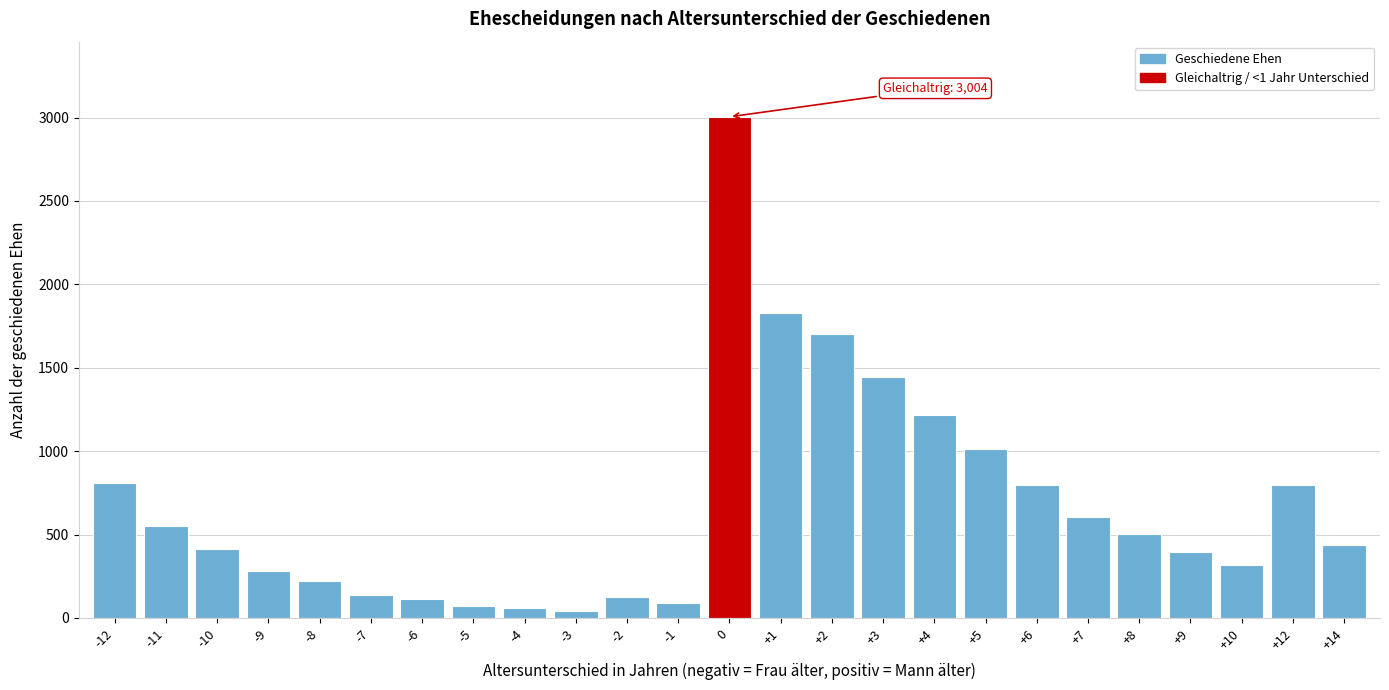

Is it true that the value at -11 is 549?

True